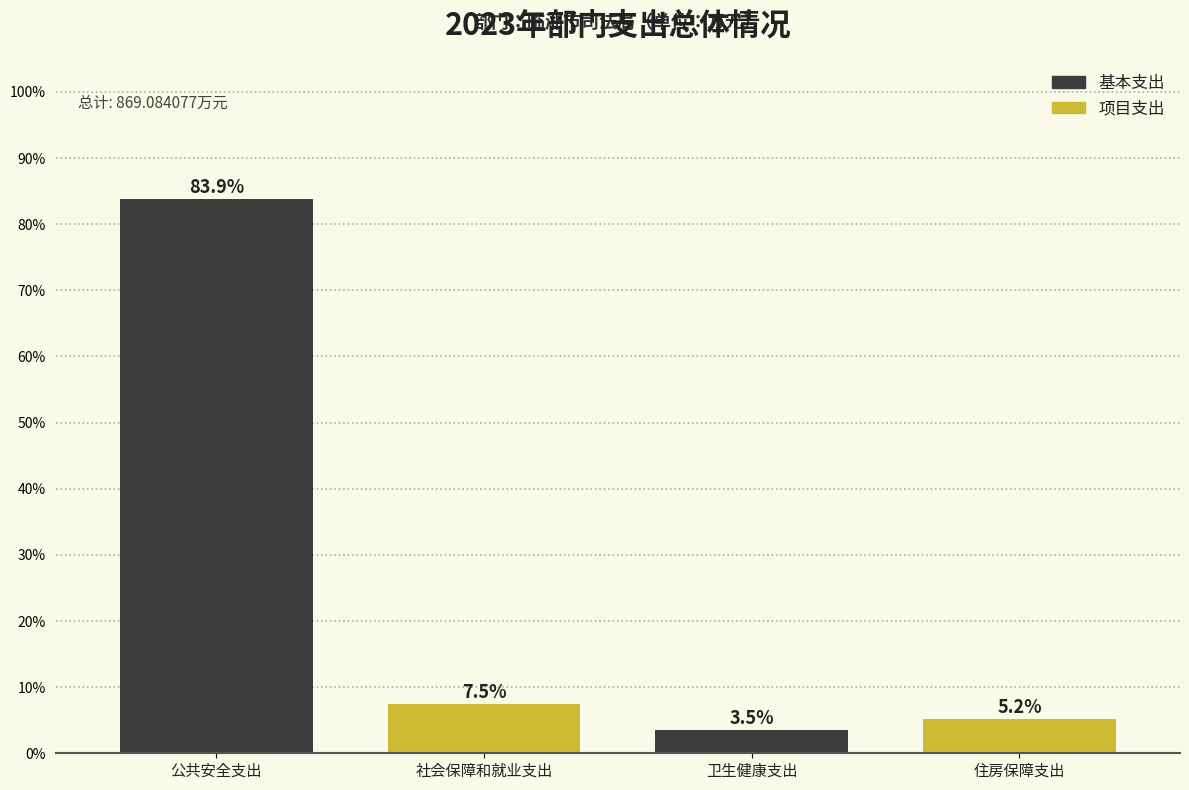

Reading left to right, list all the values displayed in this chart.

公共安全支出=83.9	社会保障和就业支出=7.5	卫生健康支出=3.5	住房保障支出=5.2